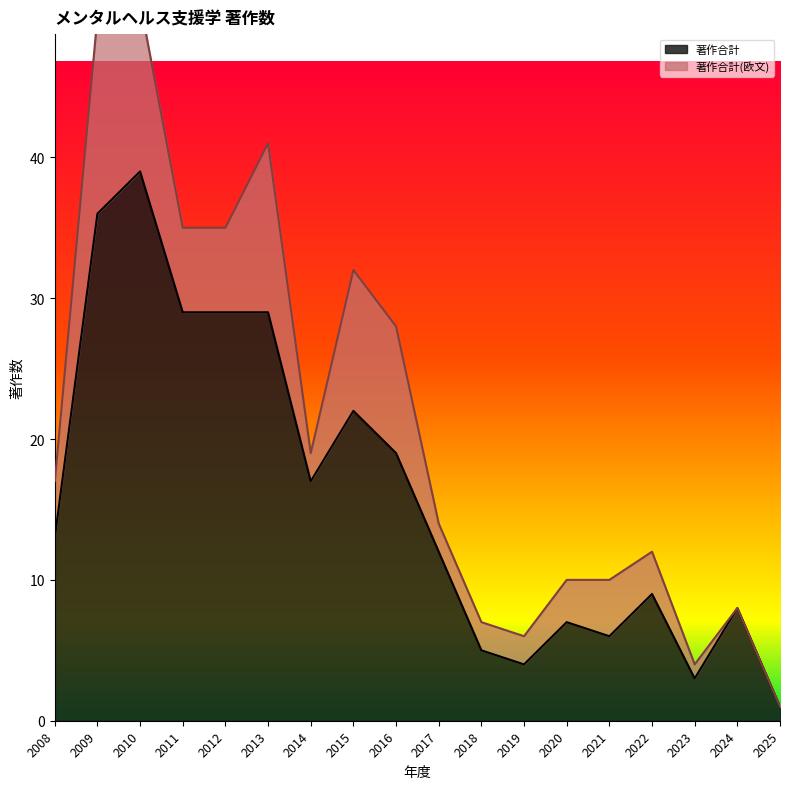

The value of 著作合計 at 2019 is 4. True or false?

True